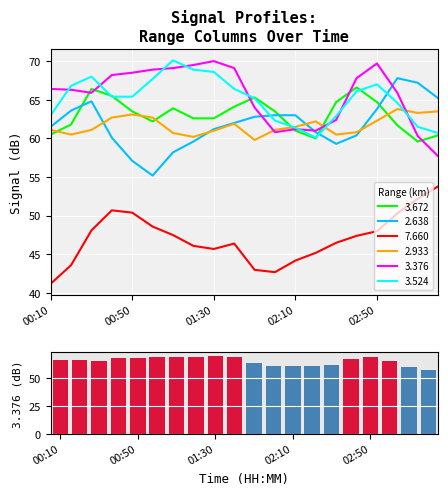

The value of 7.660 at 2013/11/18 00:40 is 50.7. True or false?

True